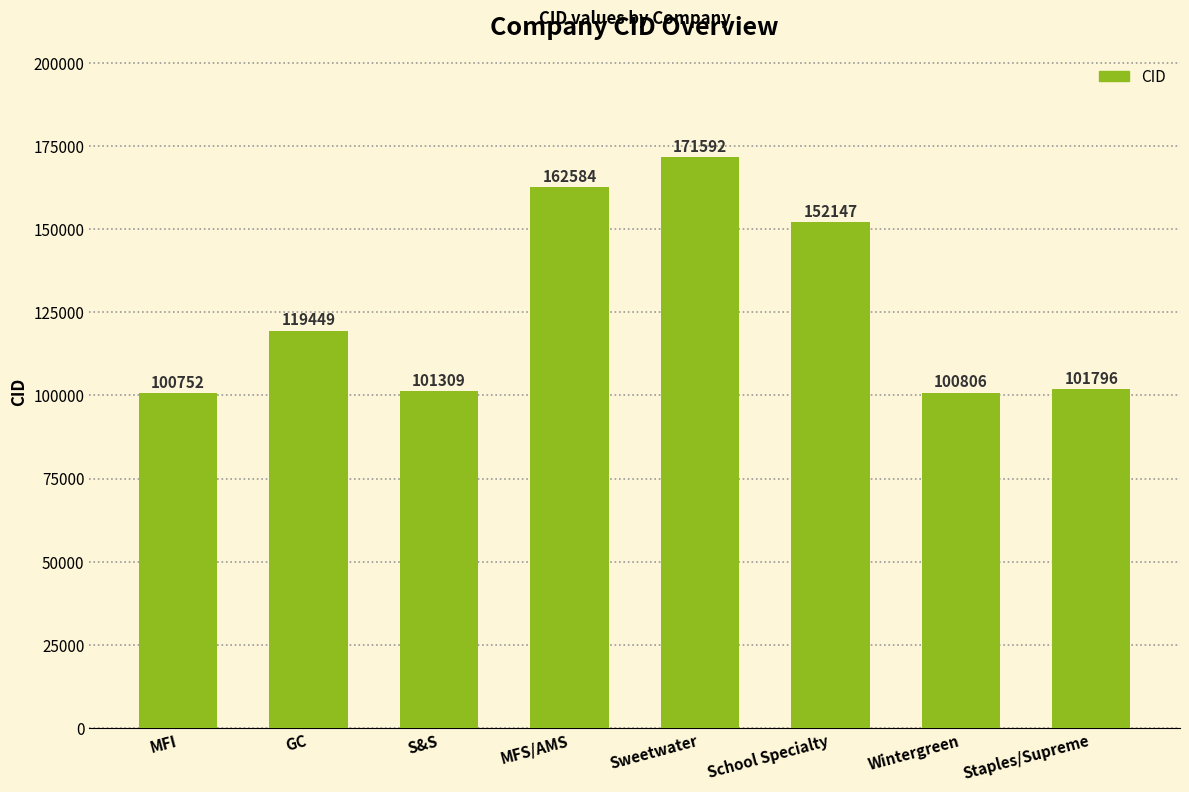

What is the difference between the second highest and minimum values?

61832